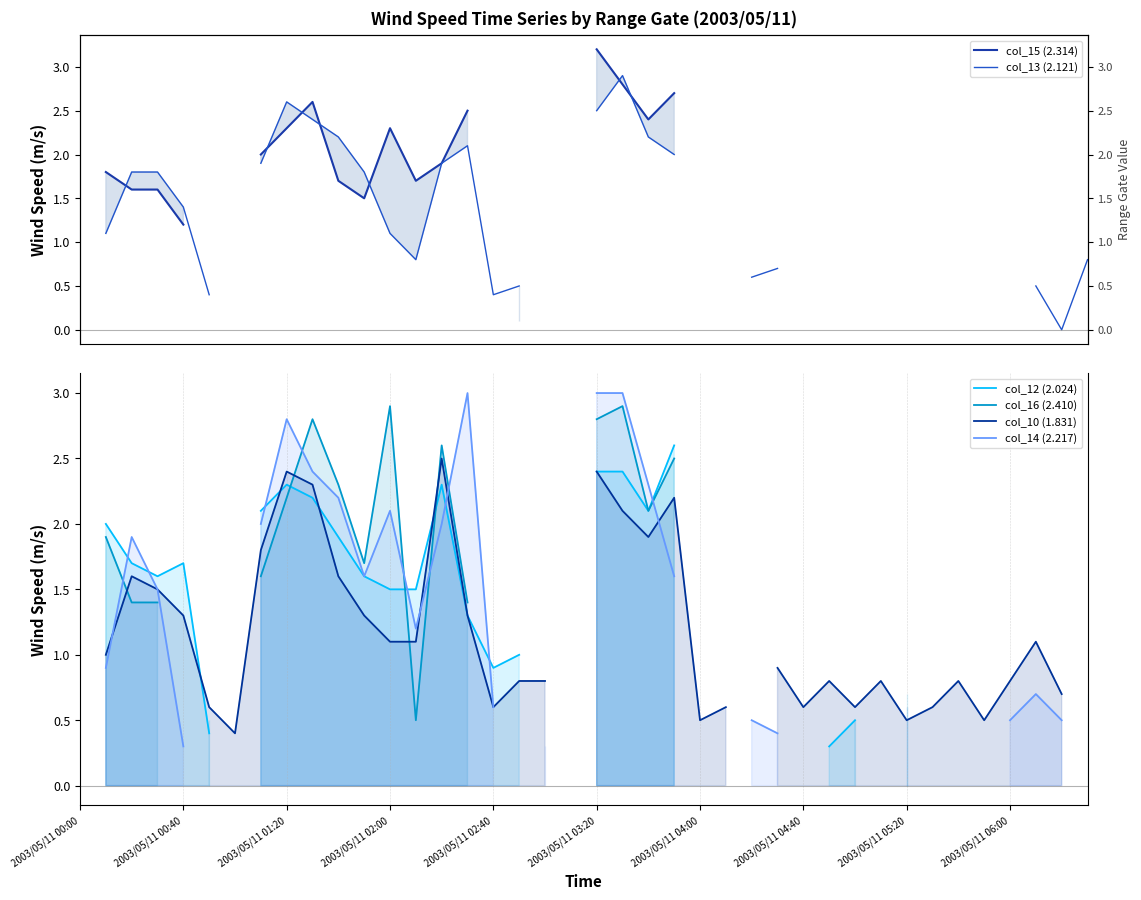

What position from the left is 2003/05/11 04:00?

25